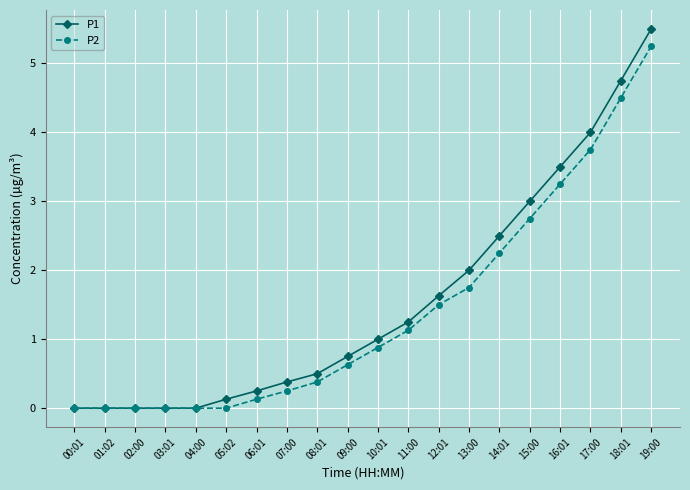

Which series changed the most between 12:01 and 19:00?

P1